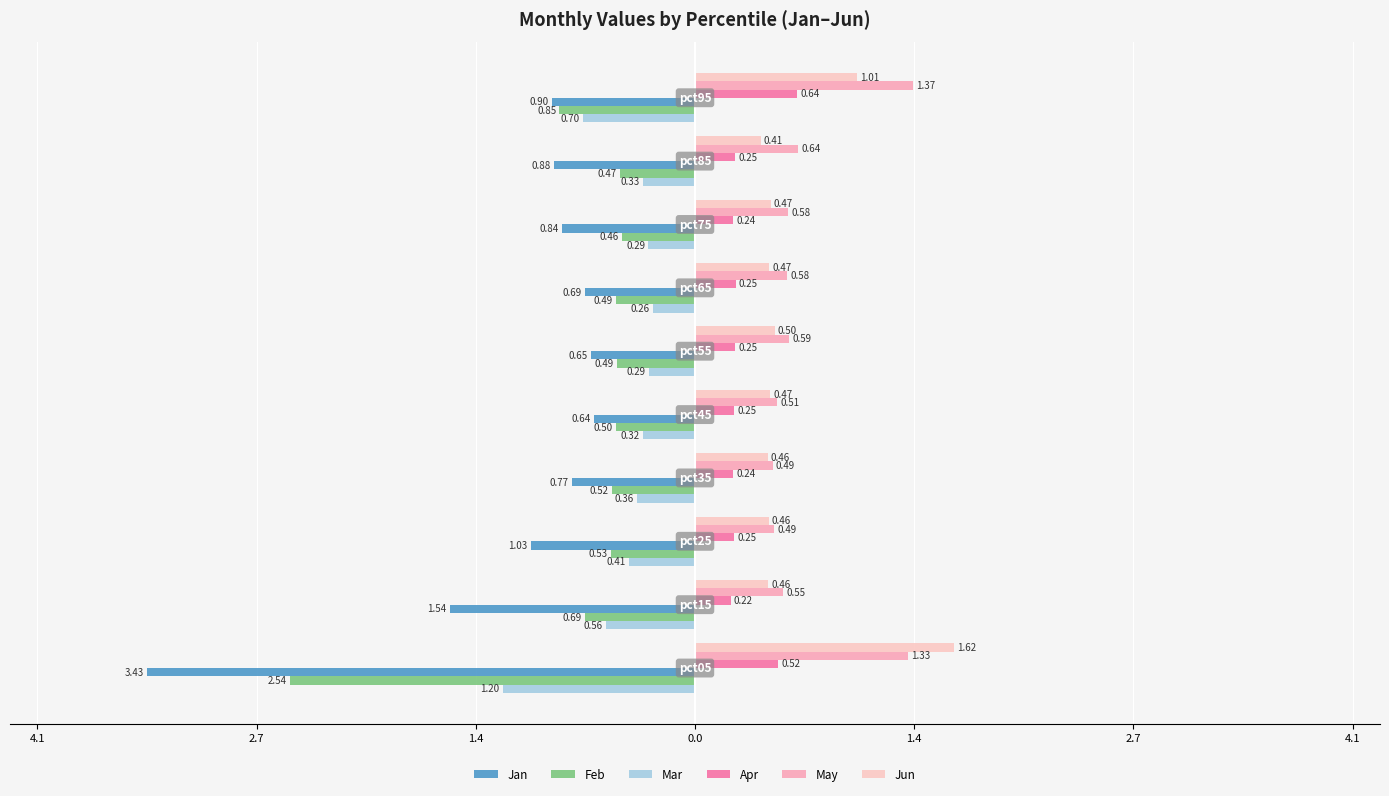

How many distinct data groups are displayed?

6